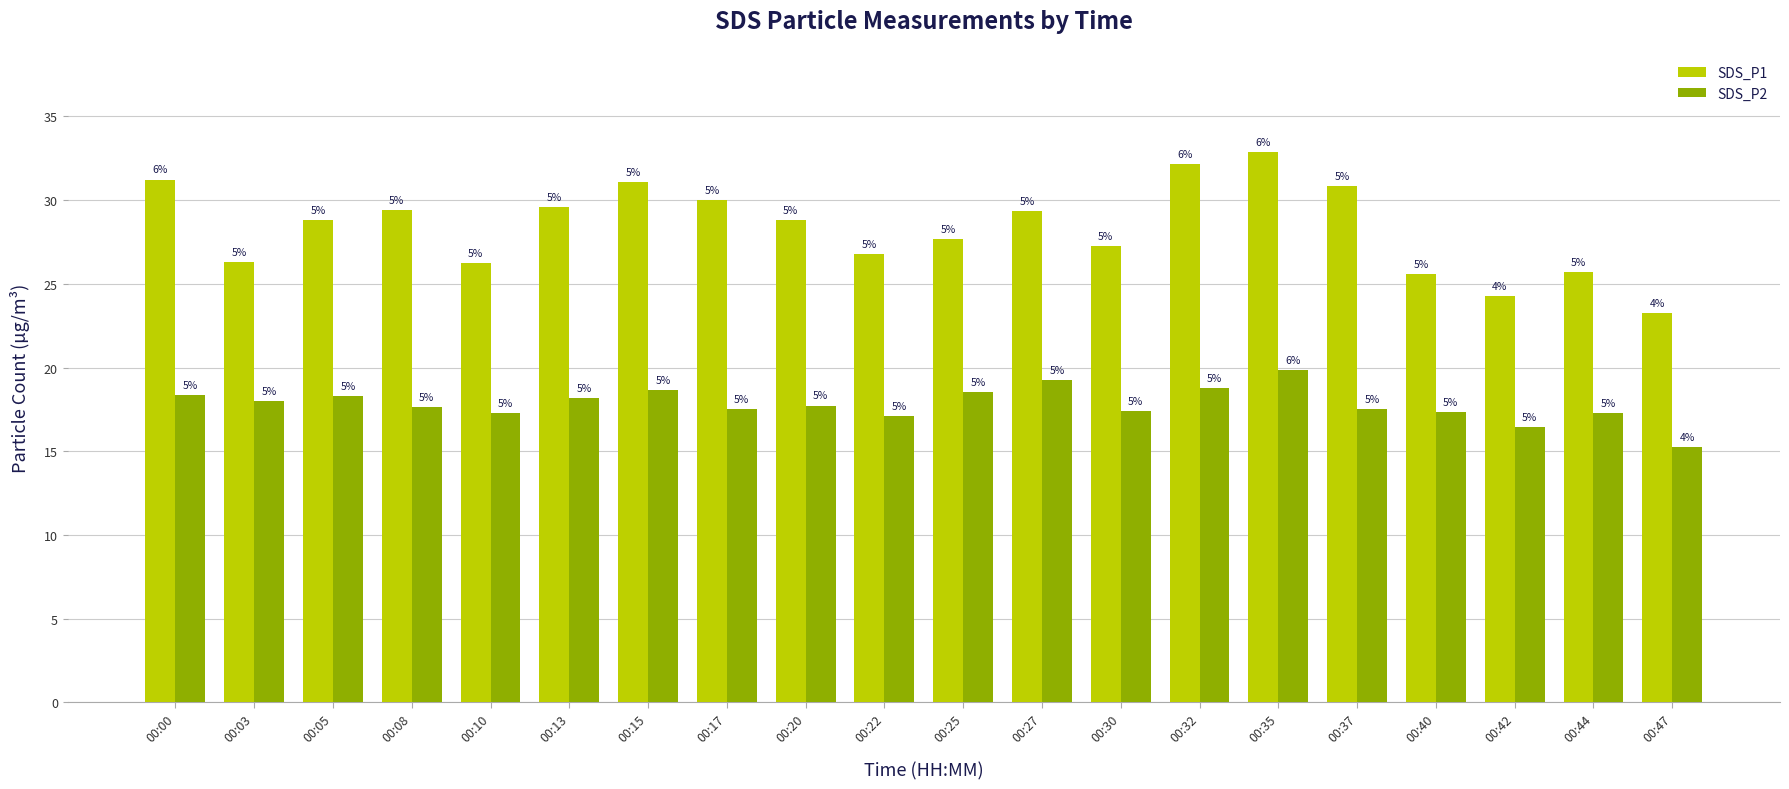

What is the sum of the SDS_P1 values at 00:25 and 00:37?

58.5